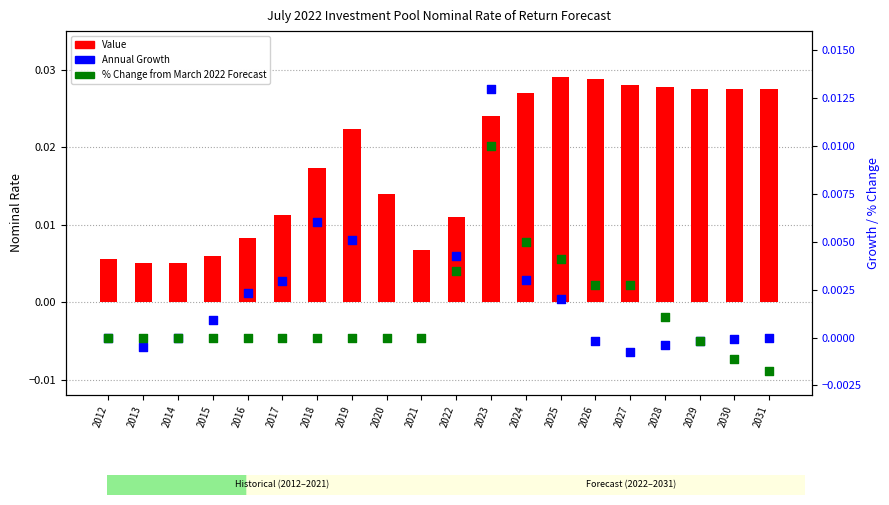

Which series has the largest Y range (max minus min)?

Value